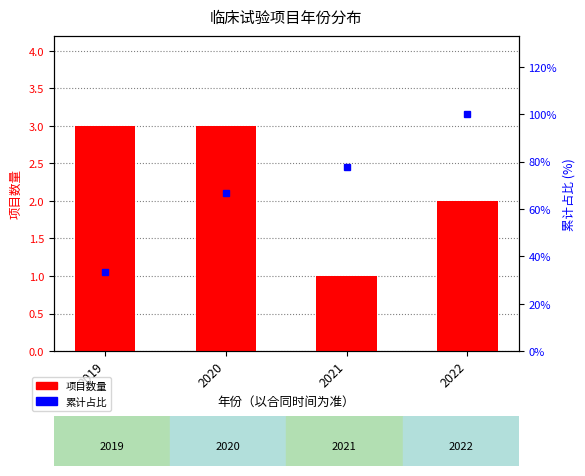

What is the sum of all 项目数量 values?

9.0